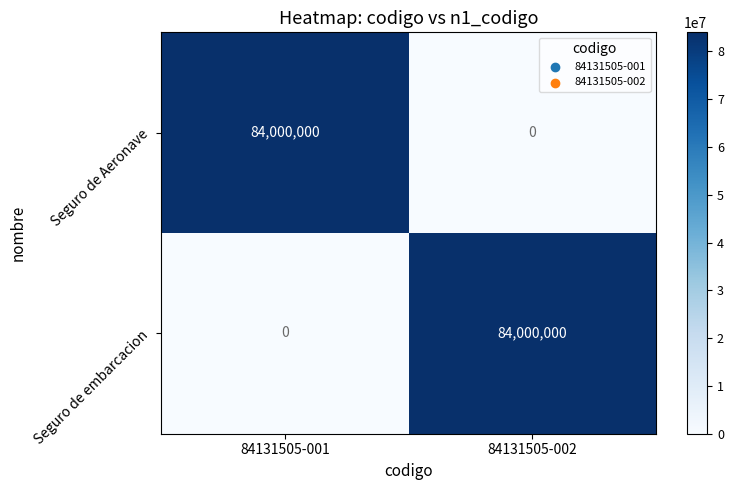

What is the total value across all series at 84131505-001?

84000000